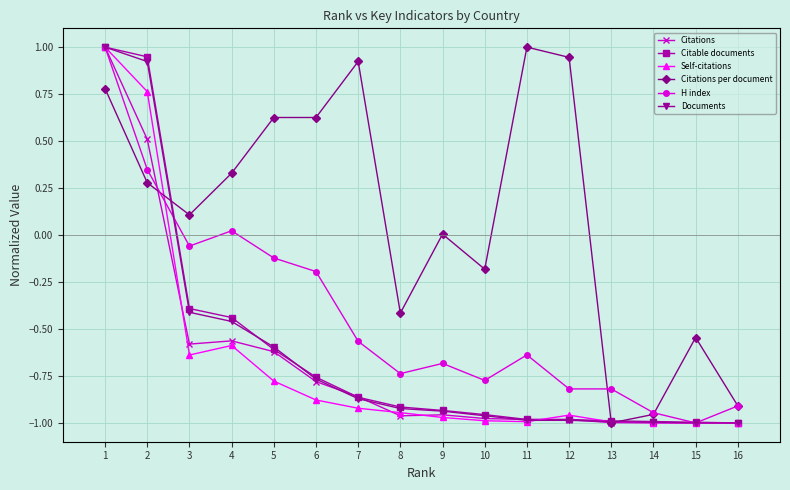

What is the spread (max minus min) of values at 11?

2.0